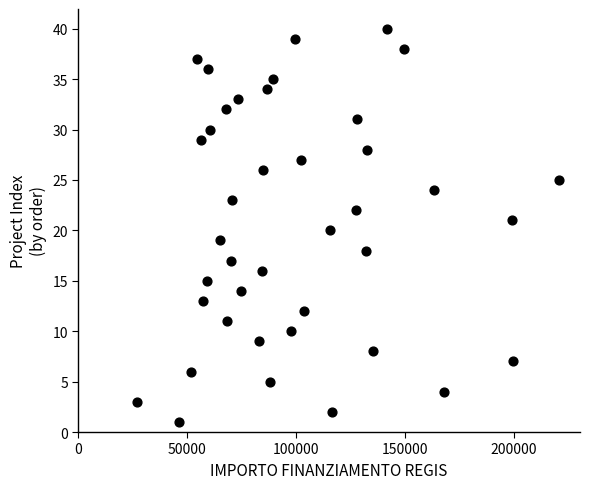

What is the range of Y values (max minus min)?

39